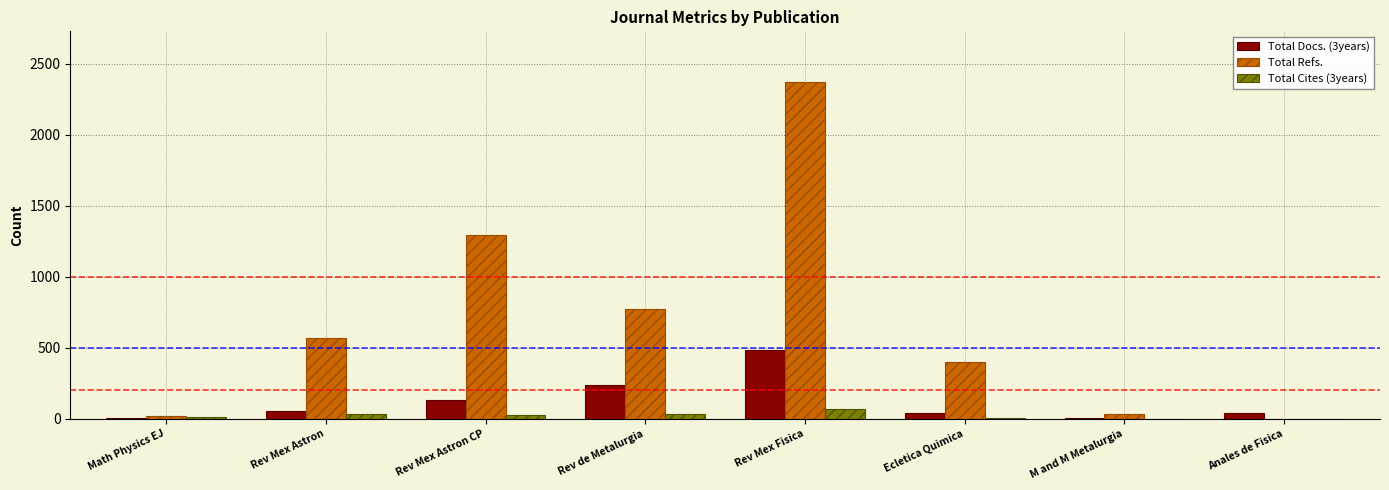

At which category is the sum across all series the highest?

Rev Mex Fisica